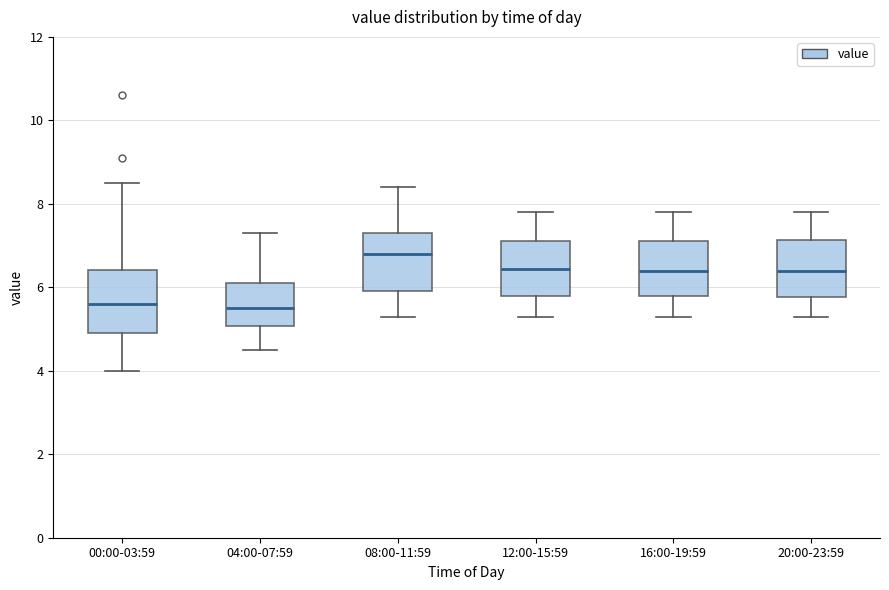

Reading left to right, read every box against the y-axis: the position of its median line, the range the box covers, and the ends of its whiskers. The values are not printed on the chart, so give them approximately, as read against the axis.

00:00-03:59: median 5.6, box 5.0 to 6.4, whiskers 4.0 to 8.6
04:00-07:59: median 5.6, box 5.0 to 6.2, whiskers 4.6 to 7.4
08:00-11:59: median 6.8, box 6.0 to 7.4, whiskers 5.4 to 8.4
12:00-15:59: median 6.4, box 5.8 to 7.2, whiskers 5.4 to 7.8
16:00-19:59: median 6.4, box 5.8 to 7.2, whiskers 5.4 to 7.8
20:00-23:59: median 6.4, box 5.8 to 7.2, whiskers 5.4 to 7.8